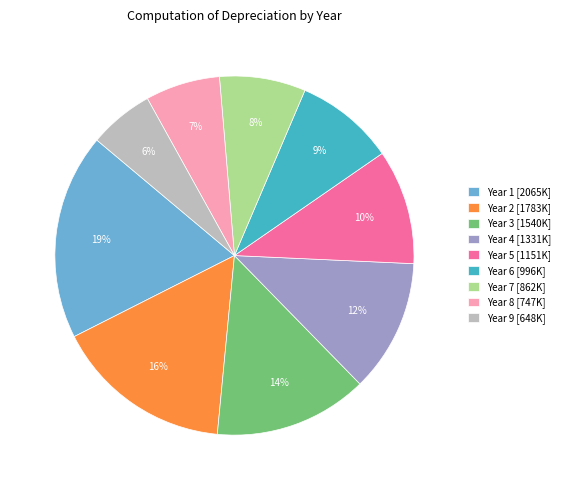

Is it true that Year 9 is 16% of the pie?

False